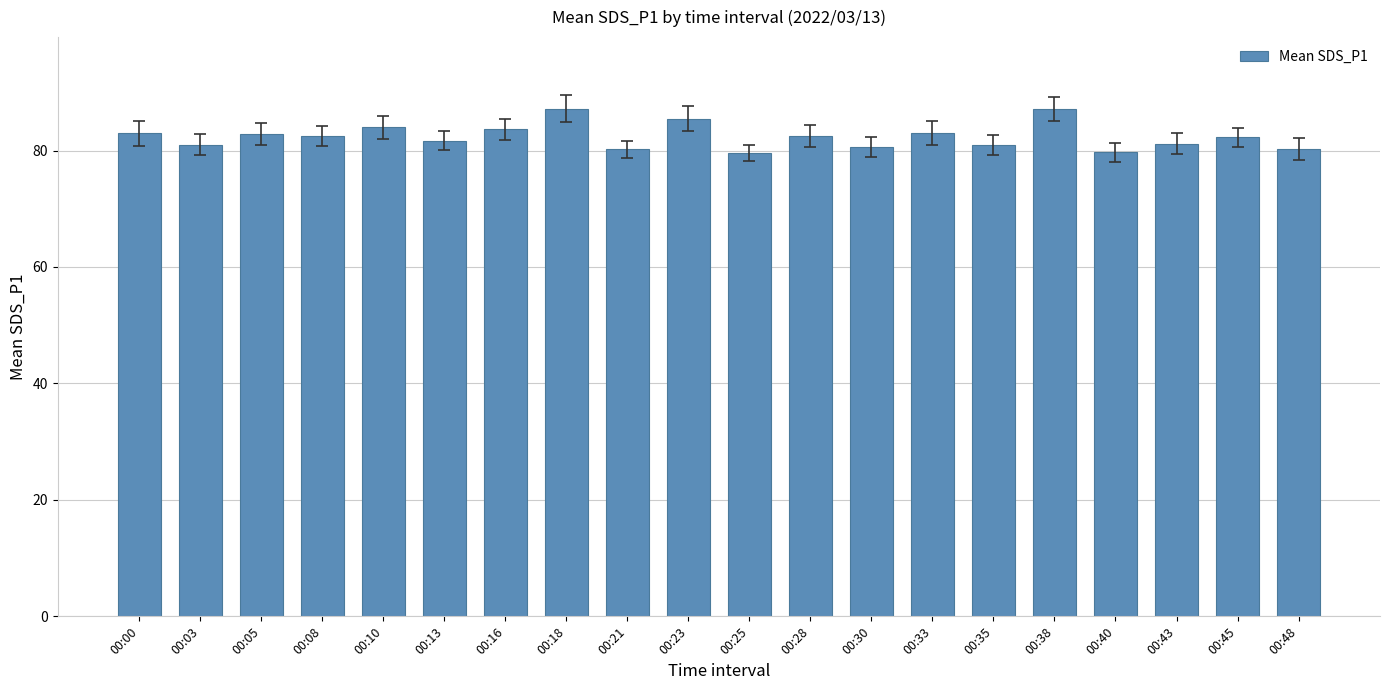

What is the value of the 6th bar from the left?

81.7